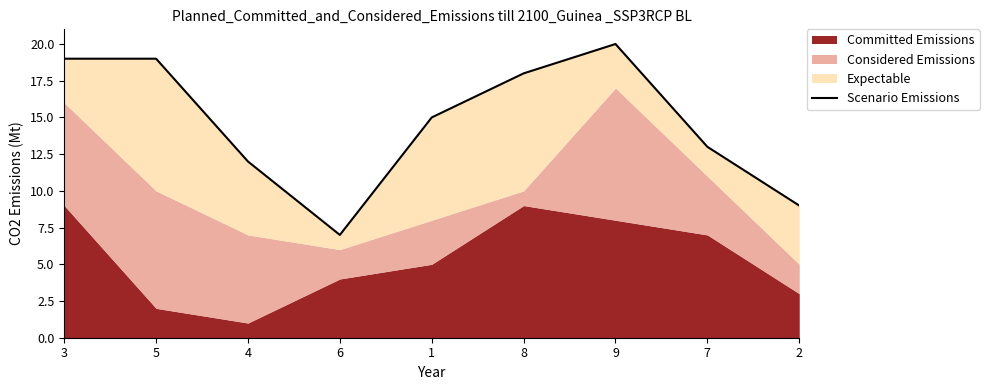

How many points are lower than both their immediate neighbors (excluding endpoints)?

1